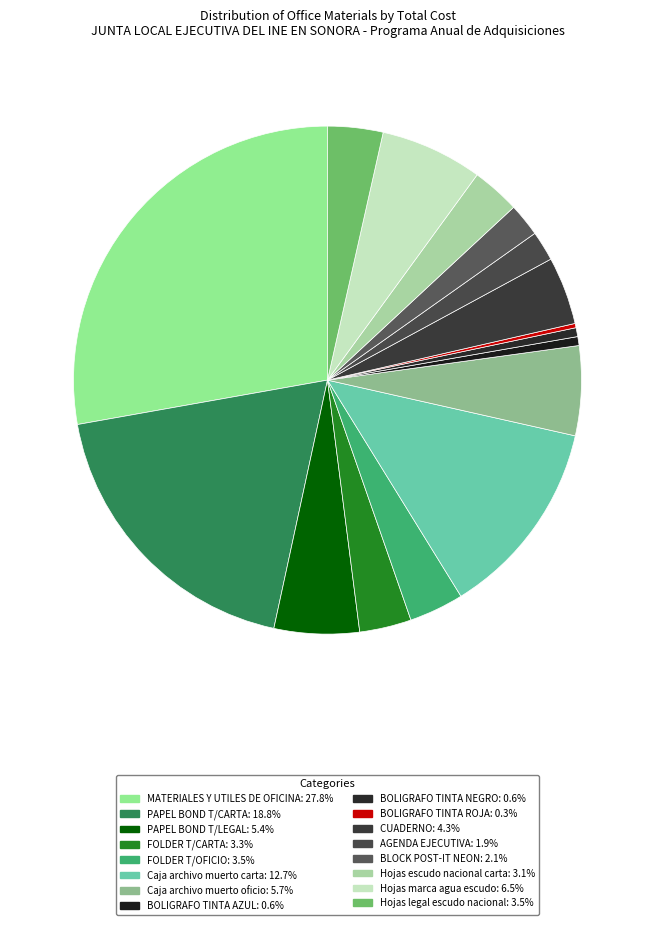

The BOLIGRAFO TINTA AZUL slice represents 15% of the pie. True or false?

False